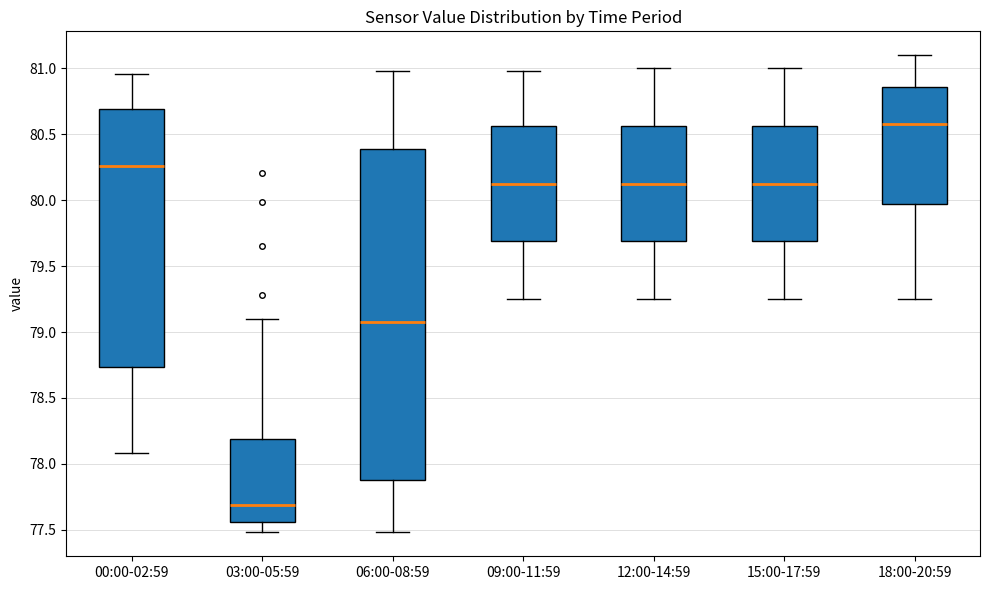

Reading left to right, read every box against the y-axis: the position of its median line, the range the box covers, and the ends of its whiskers. The values are not printed on the chart, so give them approximately, as read against the axis.

00:00-02:59: median 80.25, box 78.75 to 80.70, whiskers 78.10 to 80.95
03:00-05:59: median 77.70, box 77.55 to 78.20, whiskers 77.50 to 79.10
06:00-08:59: median 79.10, box 77.90 to 80.40, whiskers 77.50 to 81.00
09:00-11:59: median 80.15, box 79.70 to 80.55, whiskers 79.25 to 81.00
12:00-14:59: median 80.15, box 79.70 to 80.55, whiskers 79.25 to 81.00
15:00-17:59: median 80.15, box 79.70 to 80.55, whiskers 79.25 to 81.00
18:00-20:59: median 80.60, box 80.00 to 80.85, whiskers 79.25 to 81.10